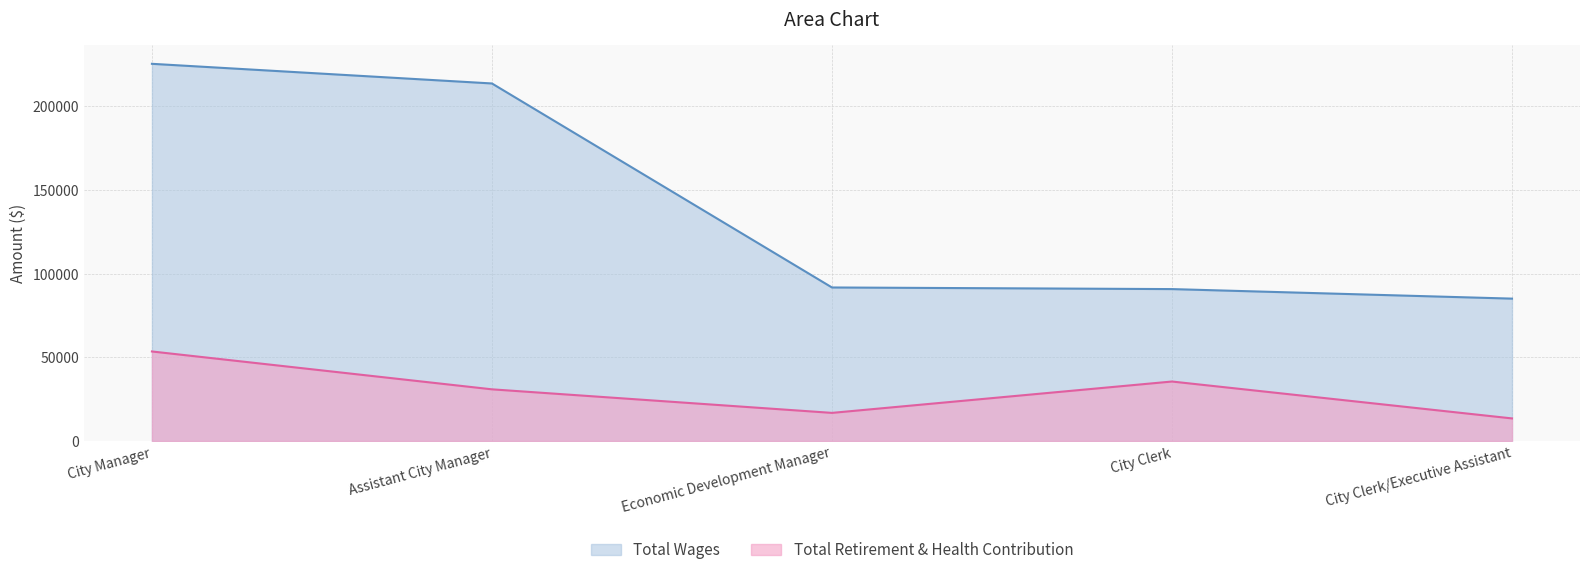

What is the difference between the maximum and minimum values in the Total Wages series?

140274